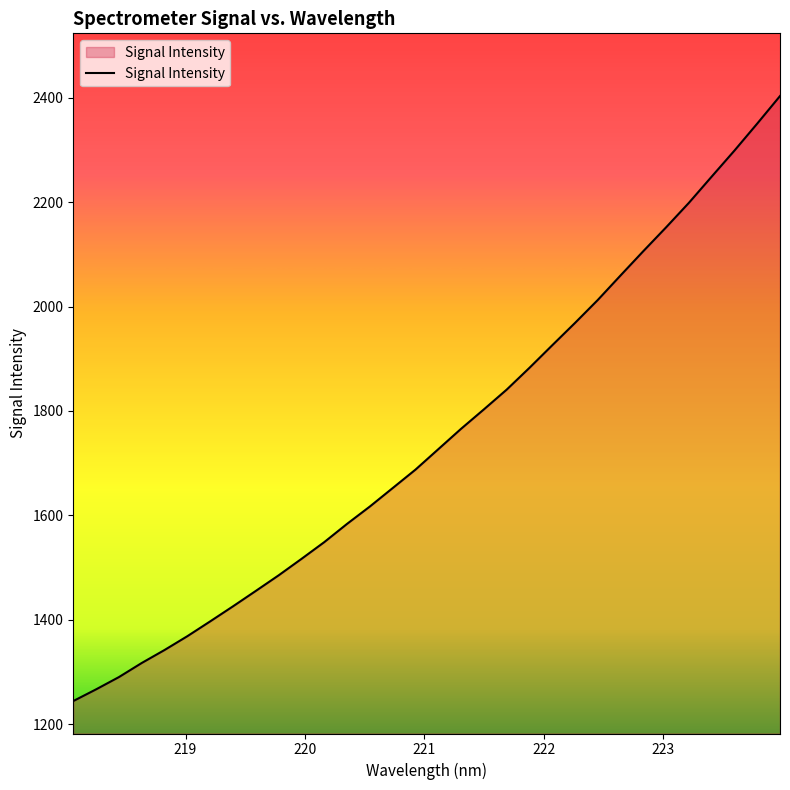

What is the maximum value shown in the chart?

2403.5